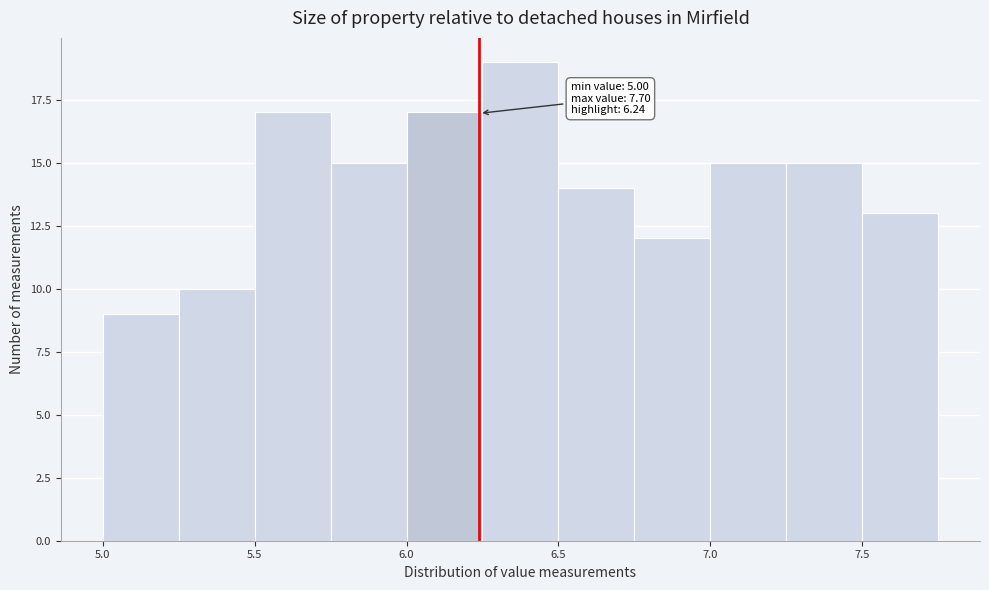

Which range on the x-axis has the tallest bar?

6.25 to 6.50